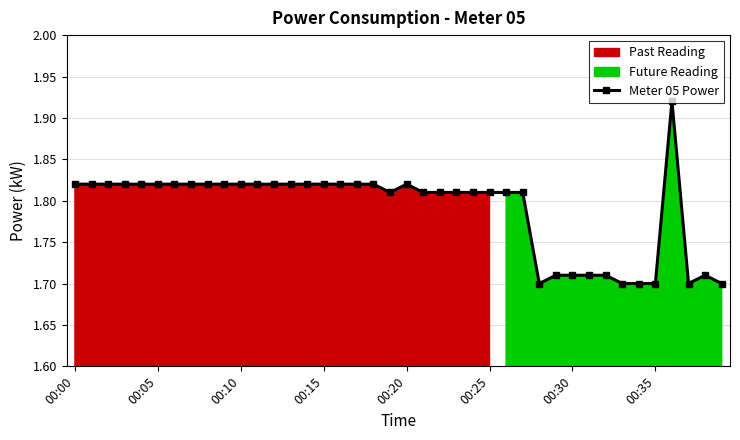

What is the ratio of the value at 36 to the value at 34?

1.1